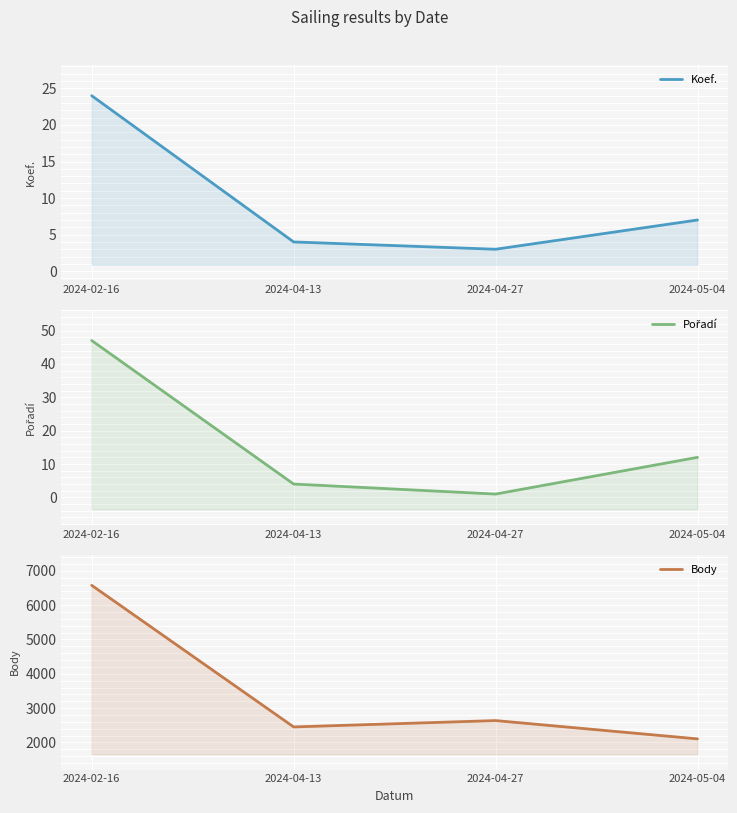

True or false: Pořadí and Body intersect in this chart.

False